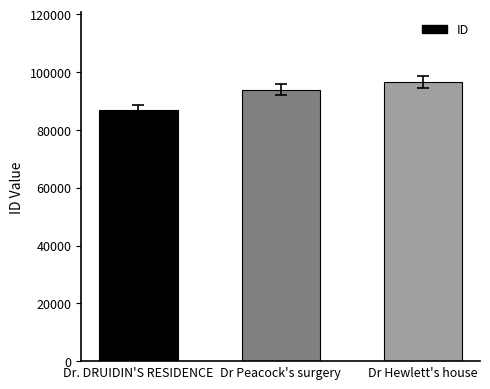

Is it true that the value at Dr Peacock's surgery is 93836?

True